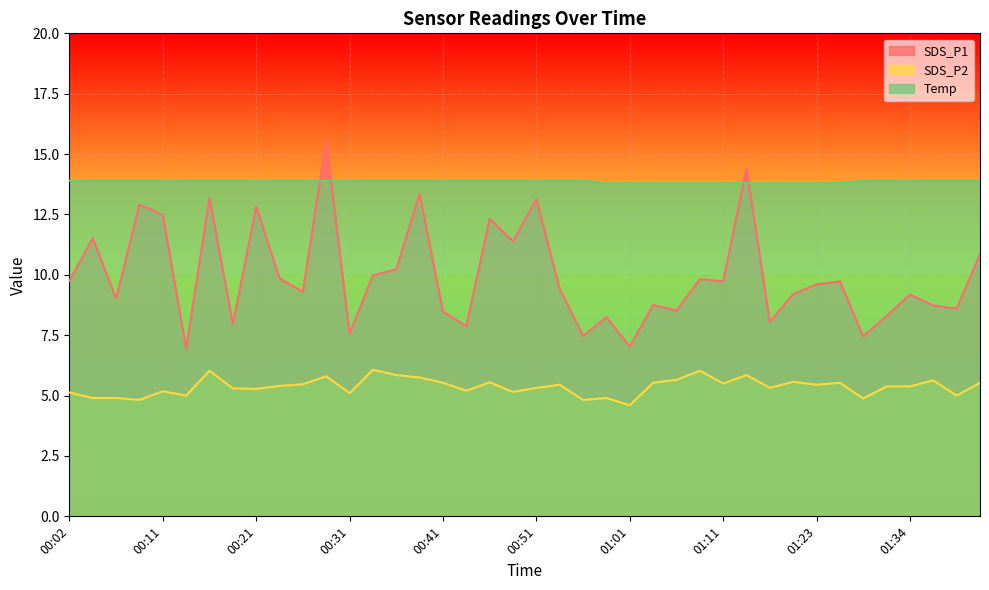

What is the spread (max minus min) of values at 00:46?

8.4